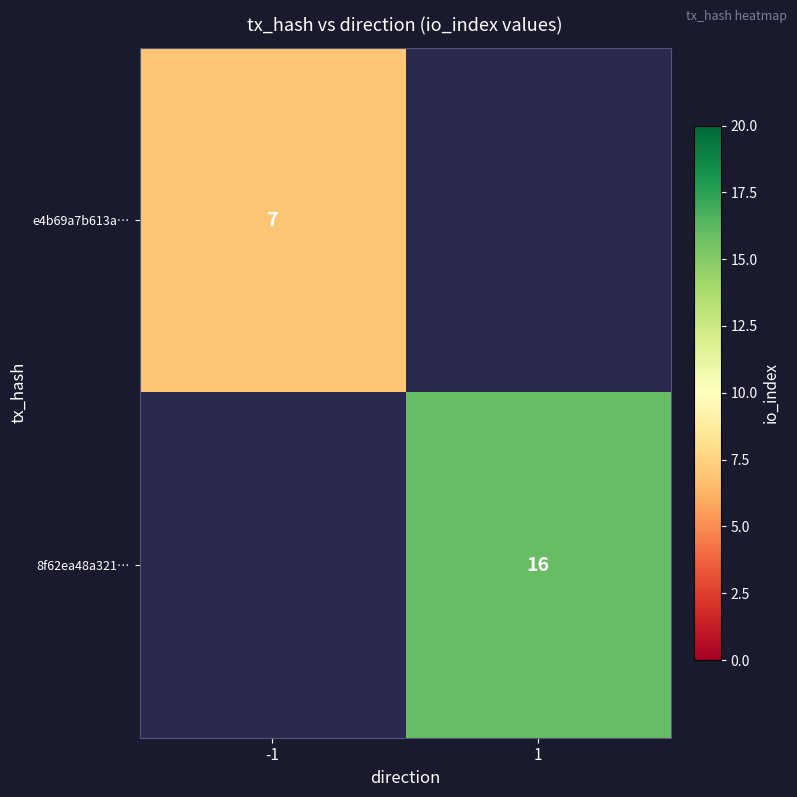

Is it true that 8f62ea48a321… equals 16 at 1?

True